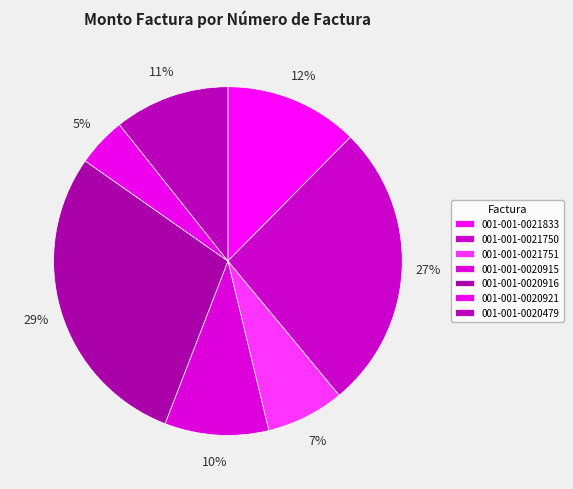

What is the smallest slice in the pie chart?

001-001-0020921